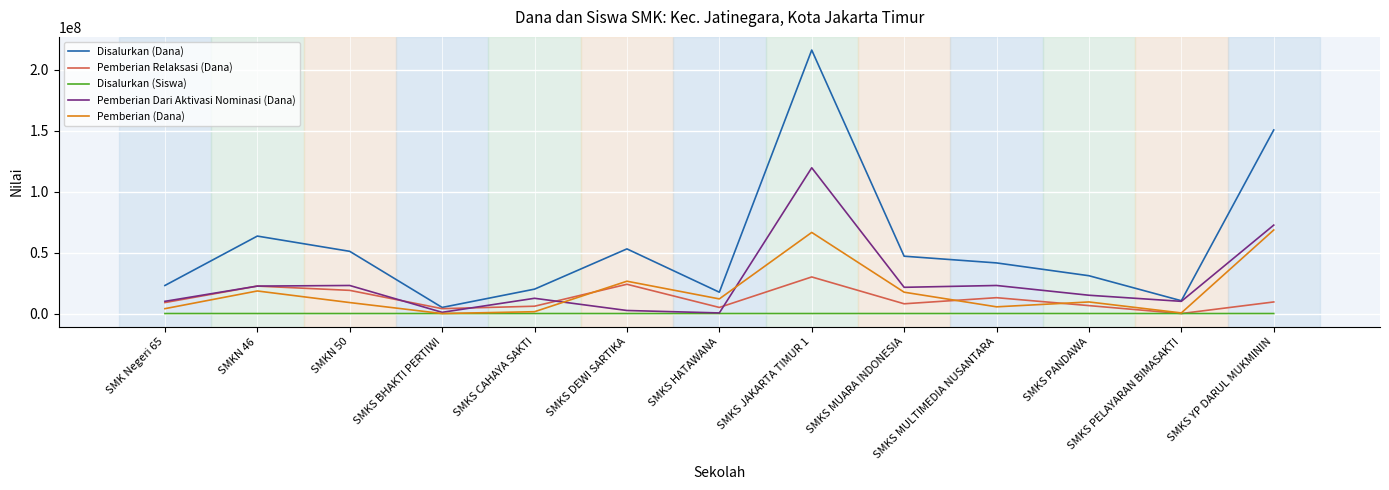

Between SMKN 50 and SMKS JAKARTA TIMUR 1, which series saw the biggest shift?

Disalurkan (Dana)